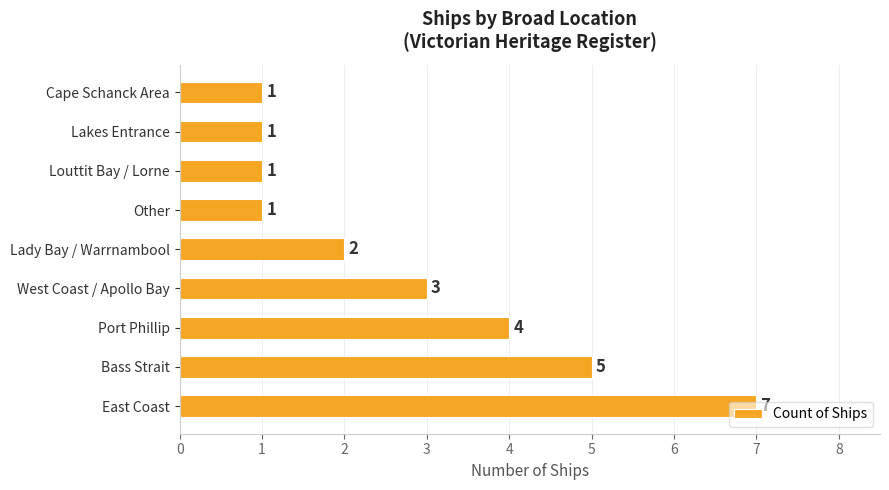

Where is the data nearest to the value 4?

Port Phillip